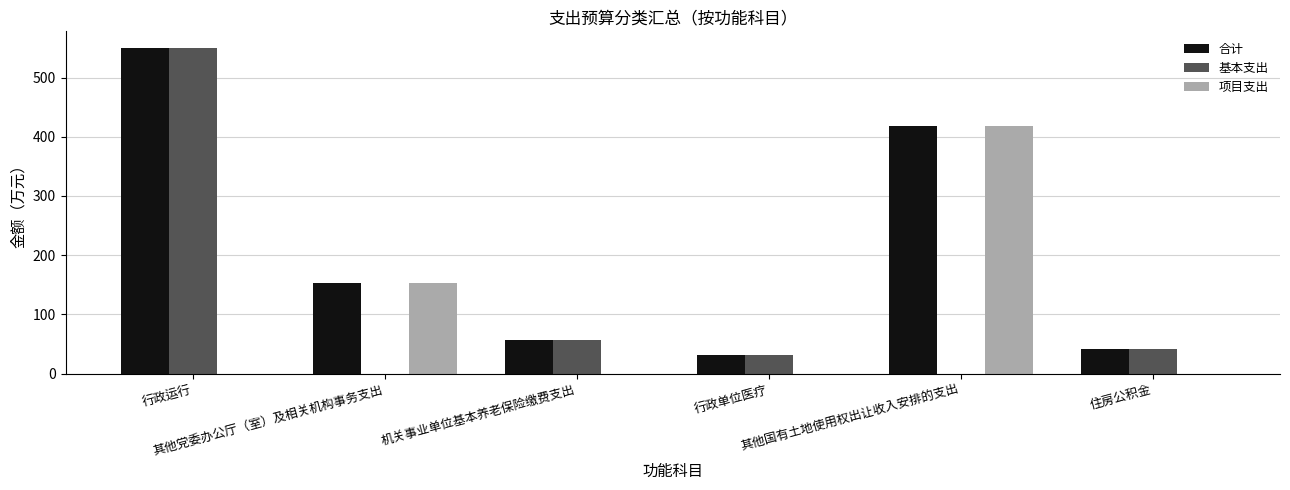

True or false: 基本支出 has a value of 0.0 at 其他党委办公厅（室）及相关机构事务支出.

True